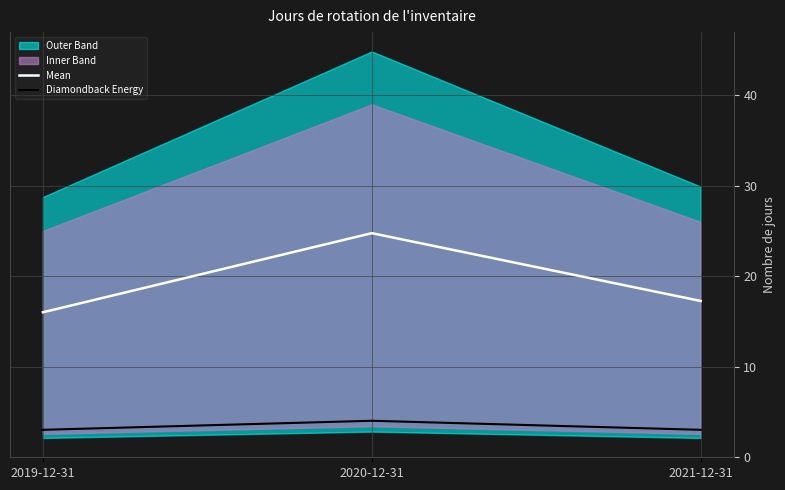

The Mean series shows 7.8 at 2021-12-31. True or false?

False